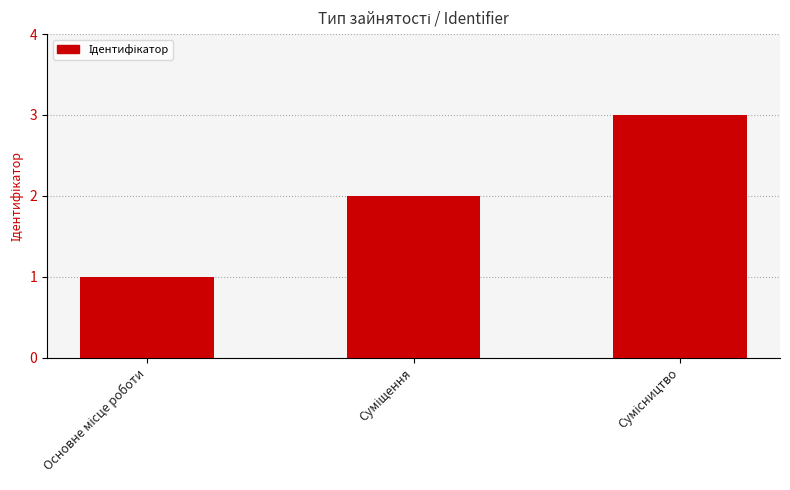

What is the minimum value shown in the chart?

1